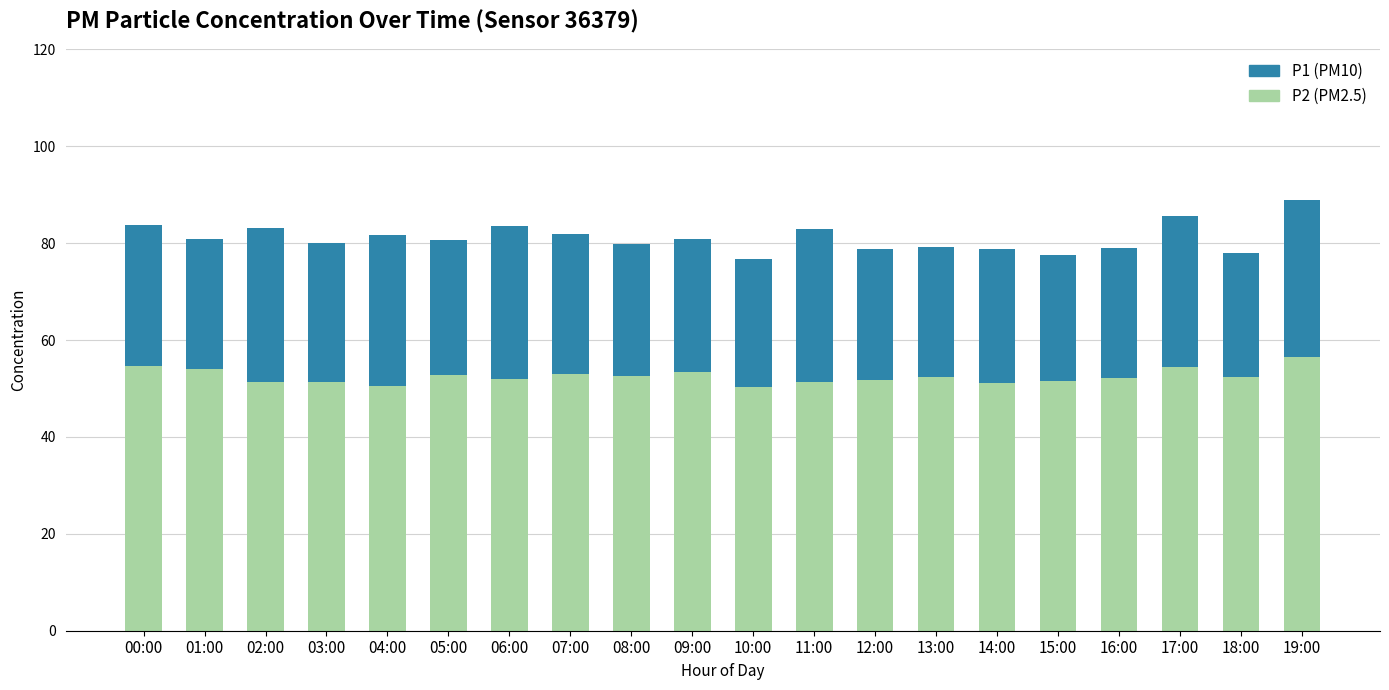

How many bars are there in total?

20